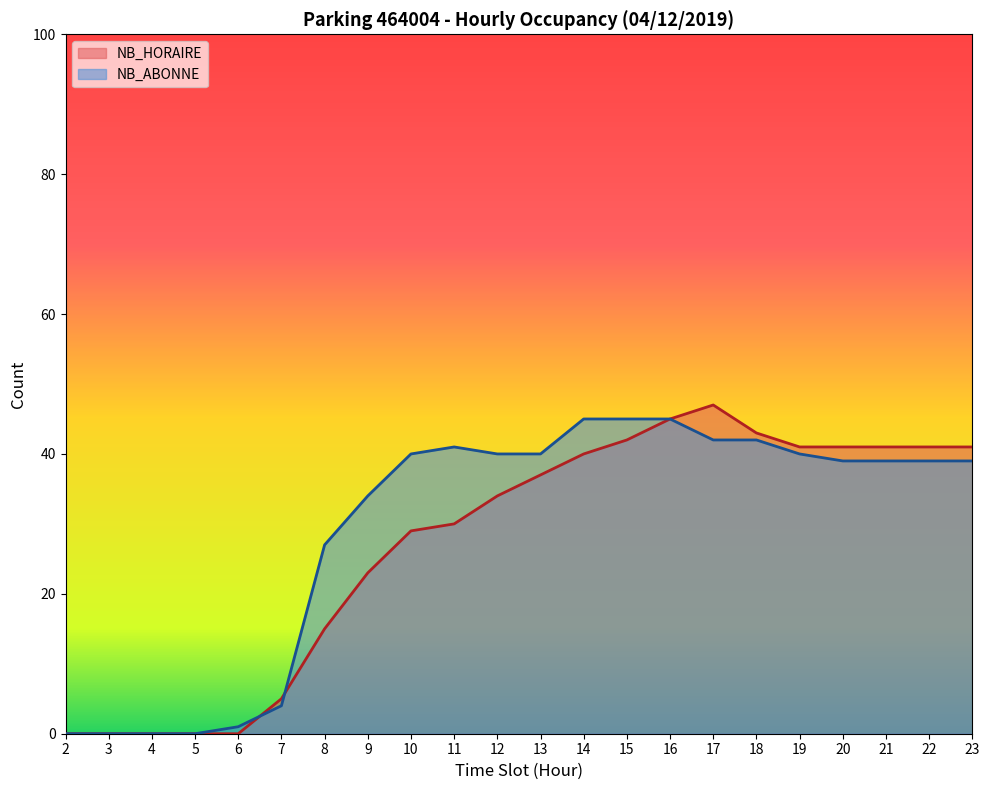

Count the number of categories in the chart.

22